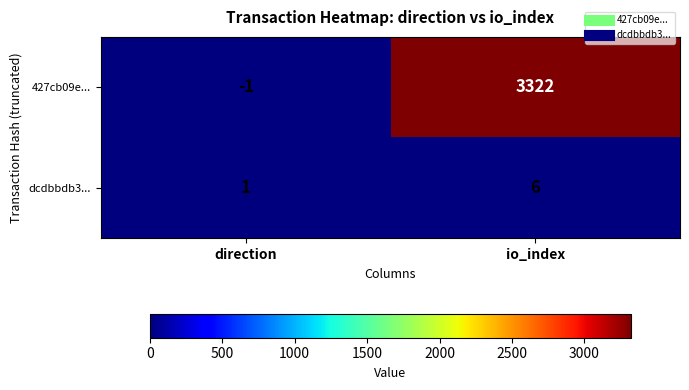

Reading left to right, transcribe all the data shown in this chart.

427cb09e...: direction=-1	io_index=3322
dcdbbdb3...: direction=1	io_index=6